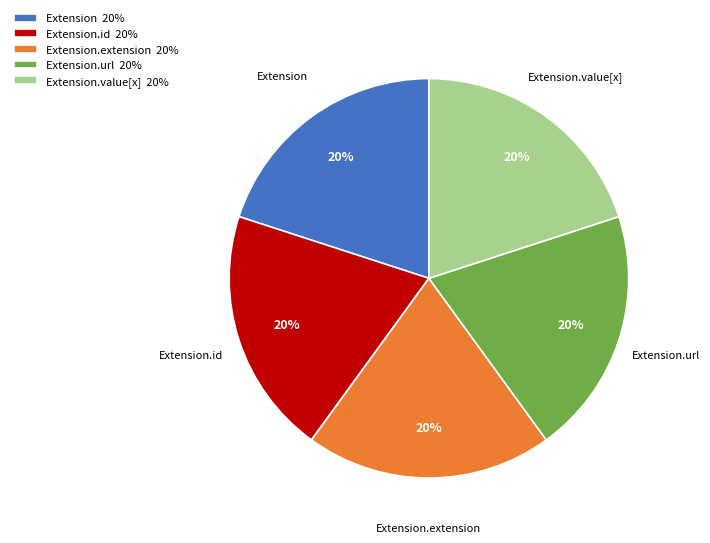

How many segments does this pie chart have?

5